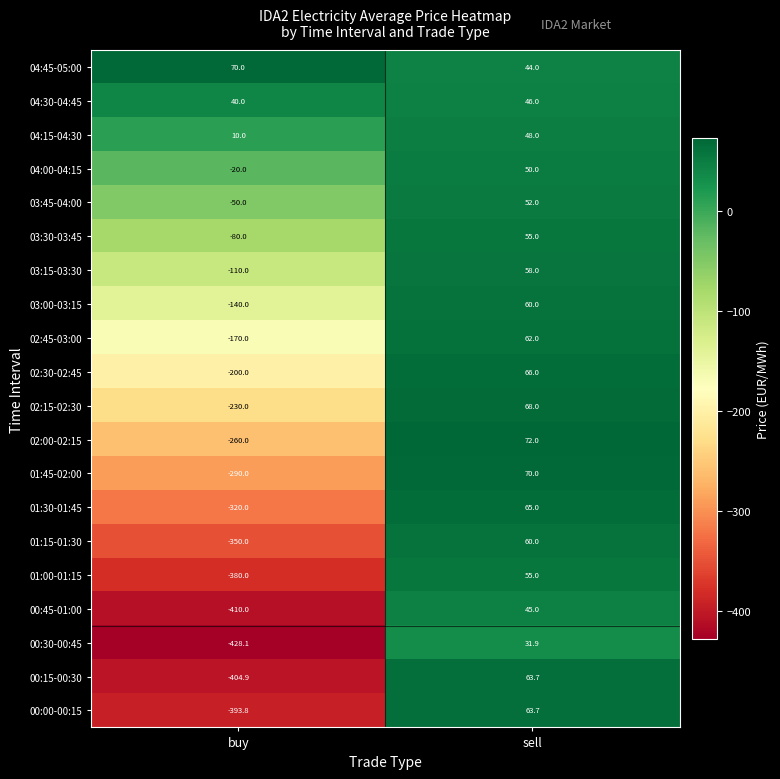

What is the difference between the 03:00-03:15 values at buy and sell?

200.0